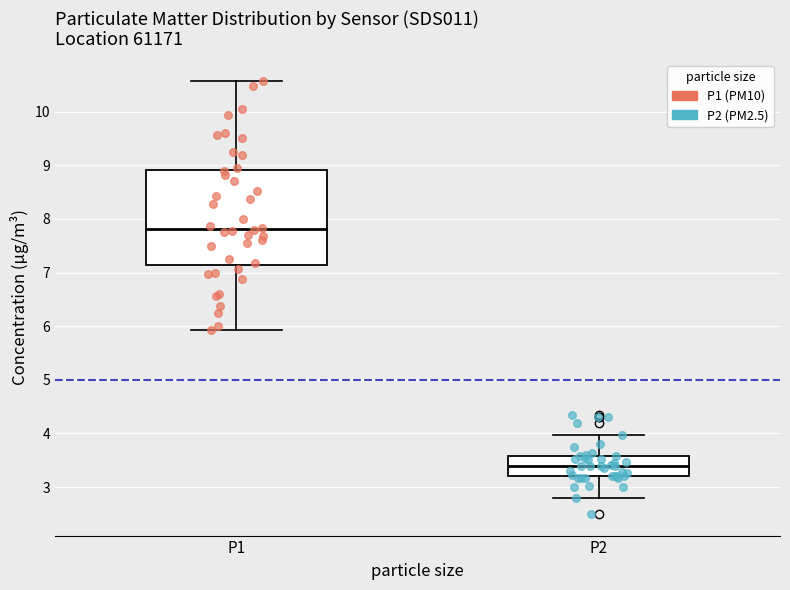

Which box's median line is the lowest?

P2